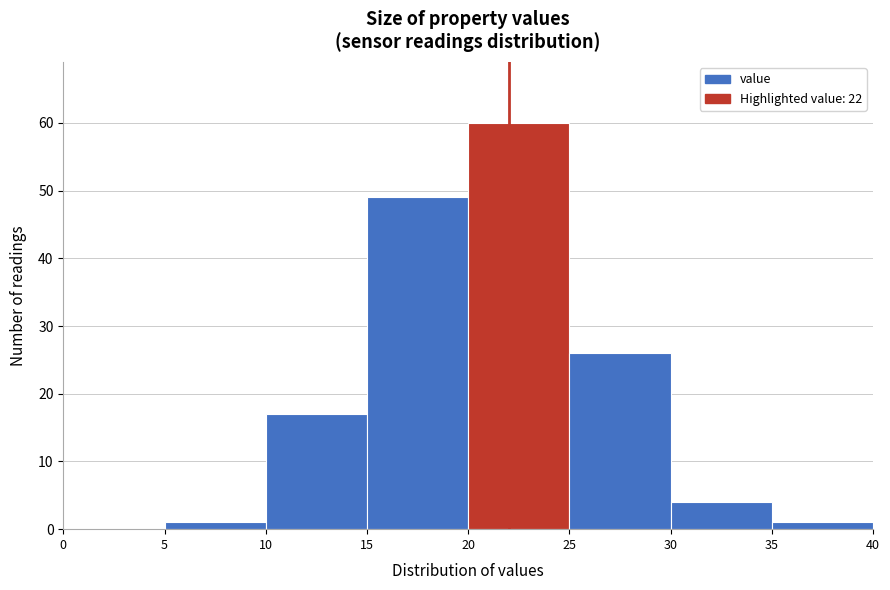

Reading left to right, list every bar in this chart as the range it spans on the x-axis followed by its height. The values are not printed on the chart, so give them approximately, as read against the axis.

0 to 5: 0
5 to 10: 1
10 to 15: 17
15 to 20: 49
20 to 25: 60
25 to 30: 26
30 to 35: 4
35 to 40: 1